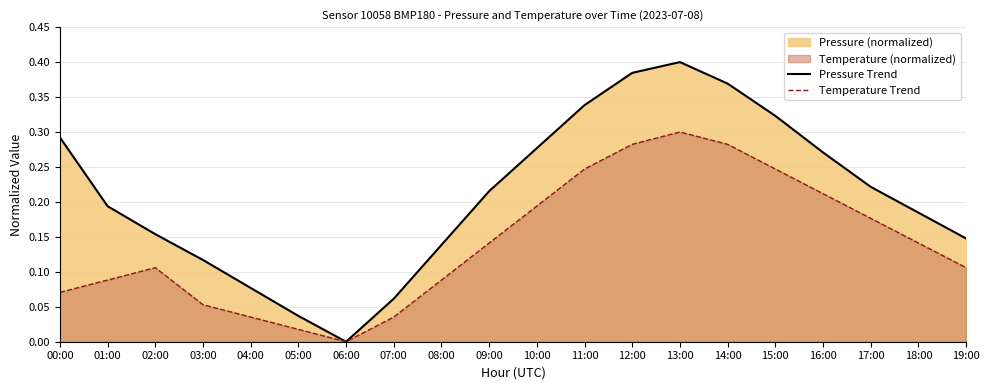

What is the difference between the highest and lowest values at 15:00?

0.1